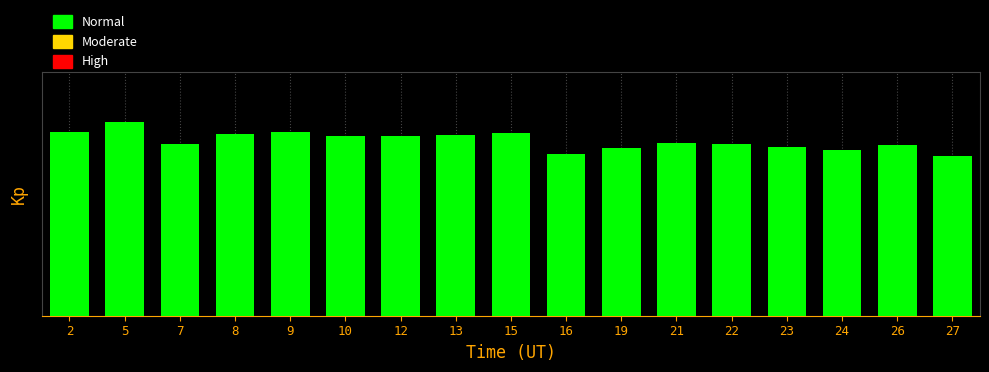

Does the chart contain any negative values?

No